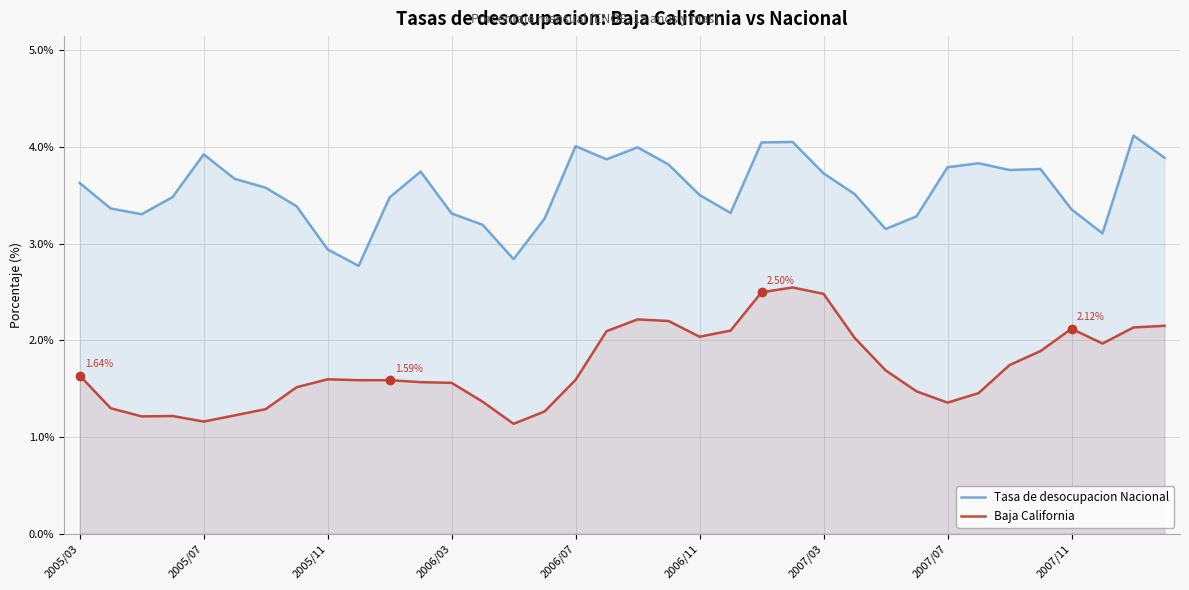

What is the spread (max minus min) of values at 30?

2.0